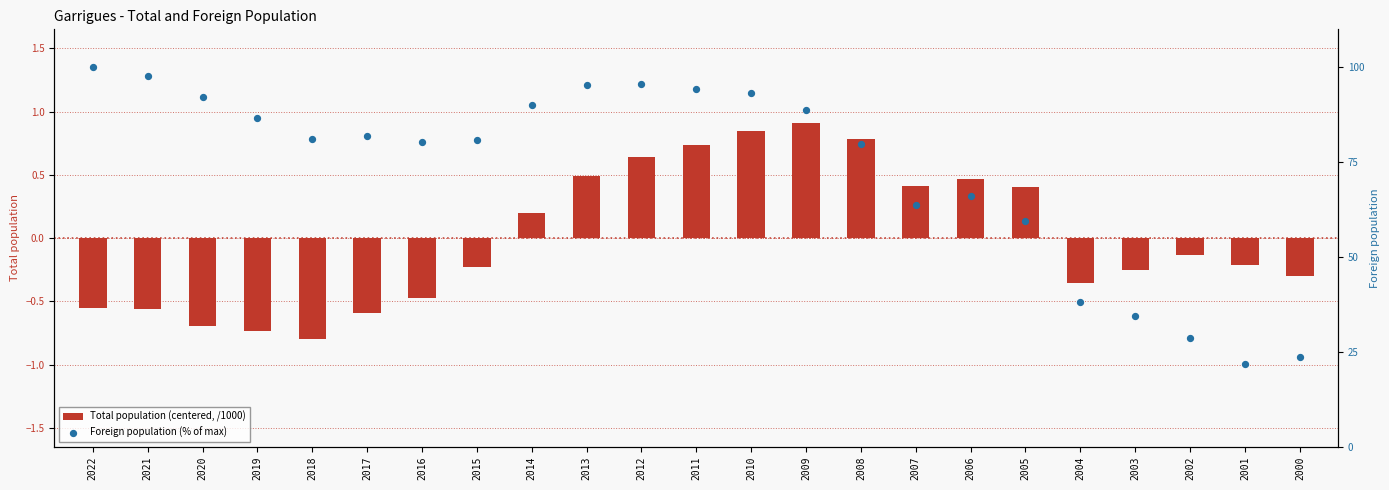

Which series has the widest spread of Y values?

Foreign population (% of max)